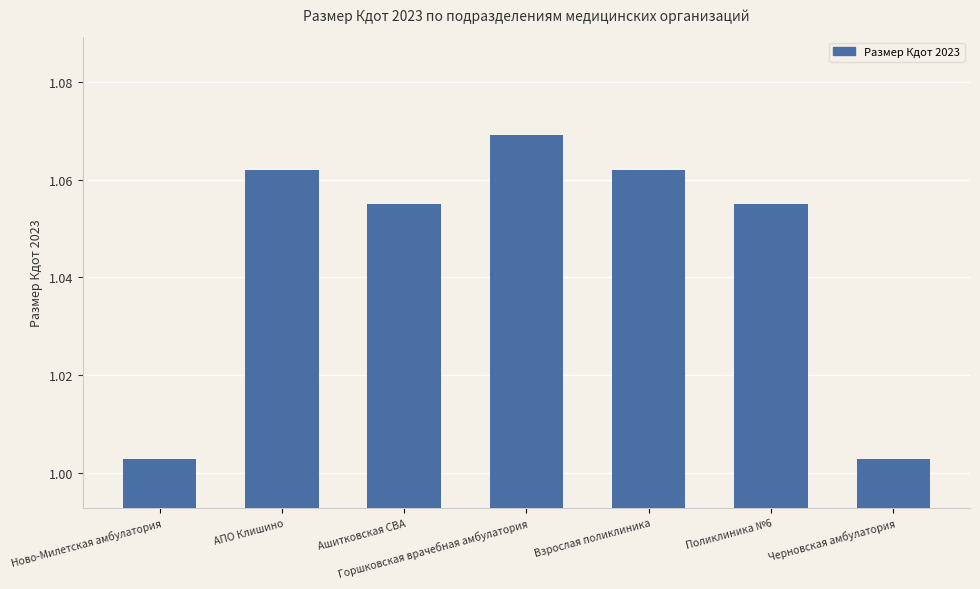

At which category does the chart reach its peak across all series?

Горшковская врачебная амбулатория